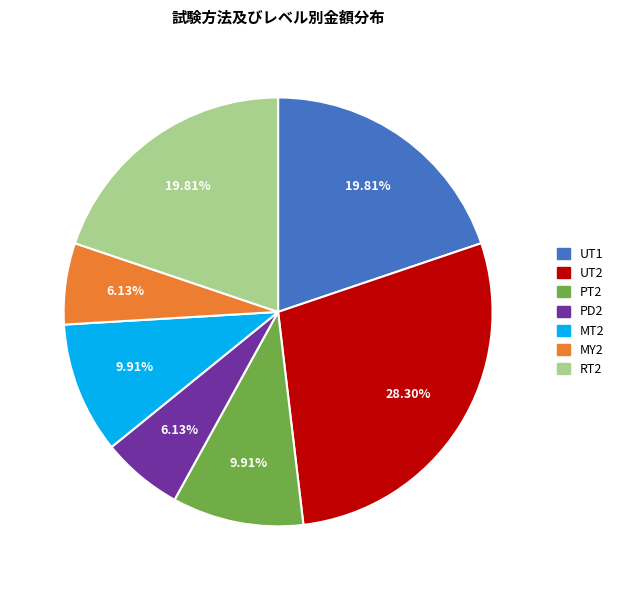

To the nearest percent, what portion does PT2 represent?

10%